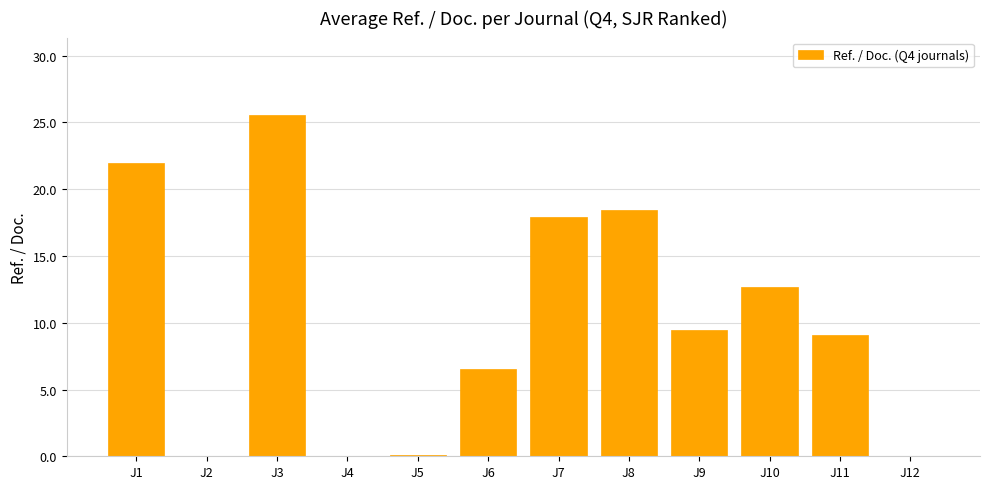

What is the change in value from J4 to J6?

+6.6